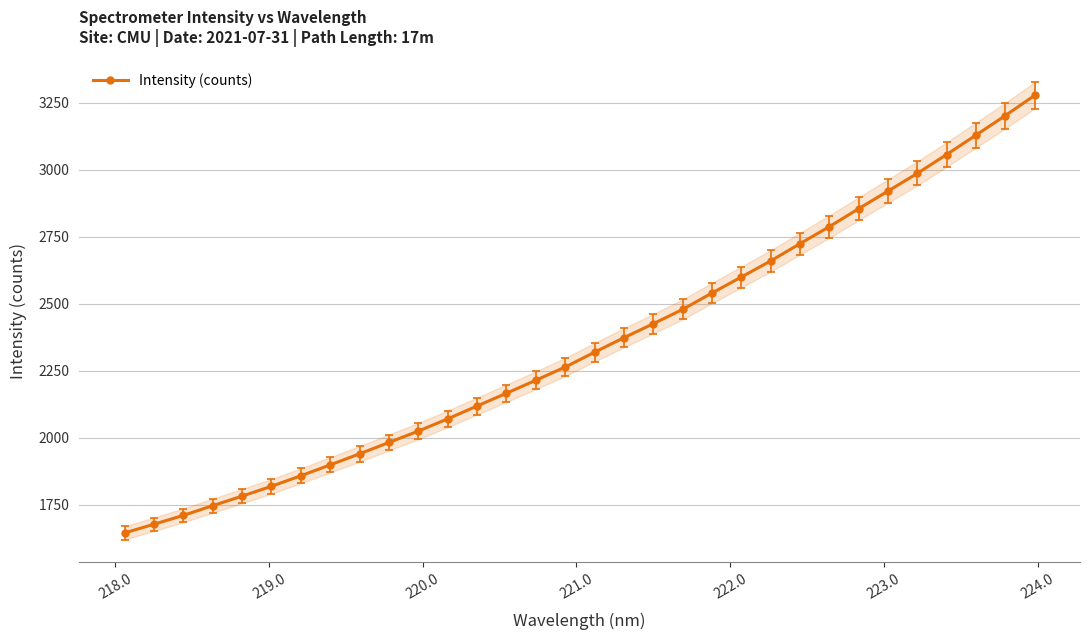

What is the value of the Intensity (counts) point at the 30th from the left?

3129.6